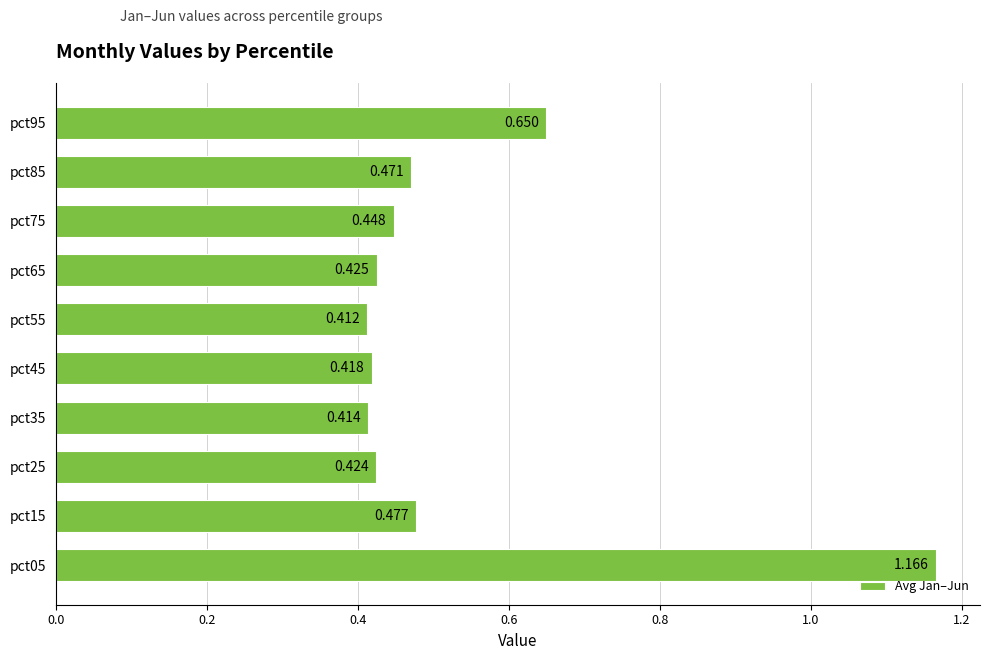

How many bars are there in total?

10